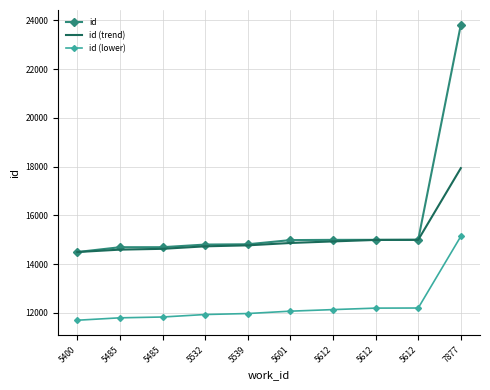

What are all the series names shown in the legend?

id, id (trend), id (lower)